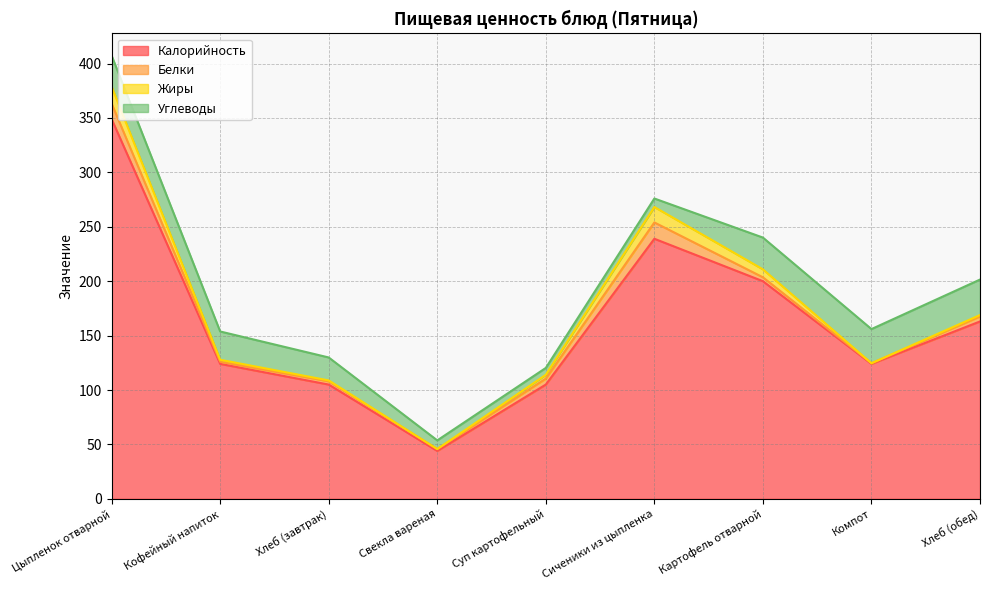

Rank the series by their maximum value, from highest to lowest.

Калорийность, Углеводы, Жиры, Белки